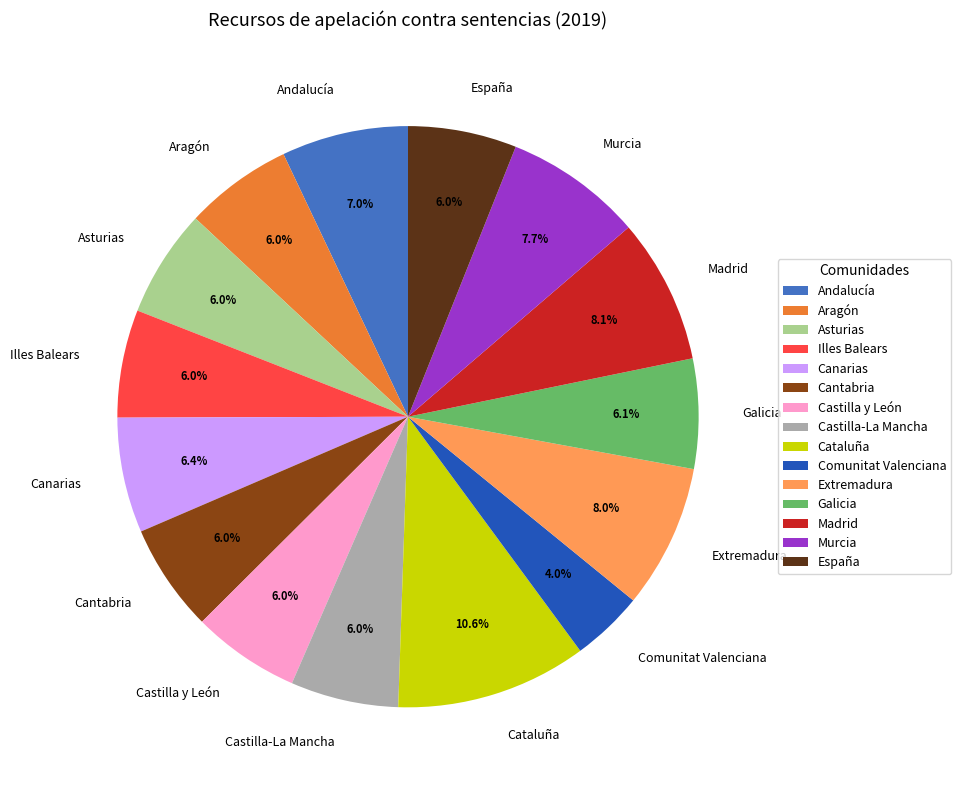

What percentage do España and Illes Balears together represent?

12.0%